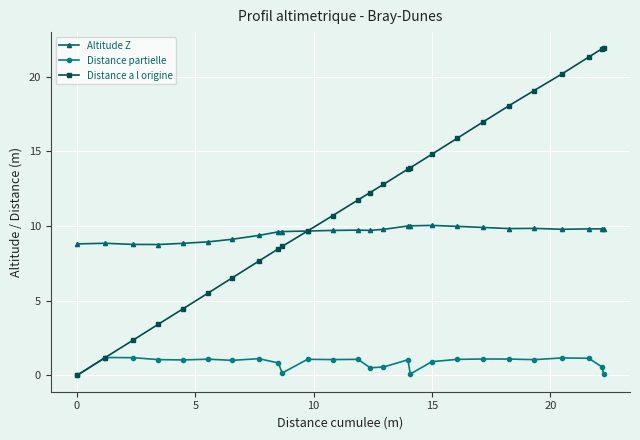

What is the difference between the second highest and minimum values in the Altitude Z series?

1.3